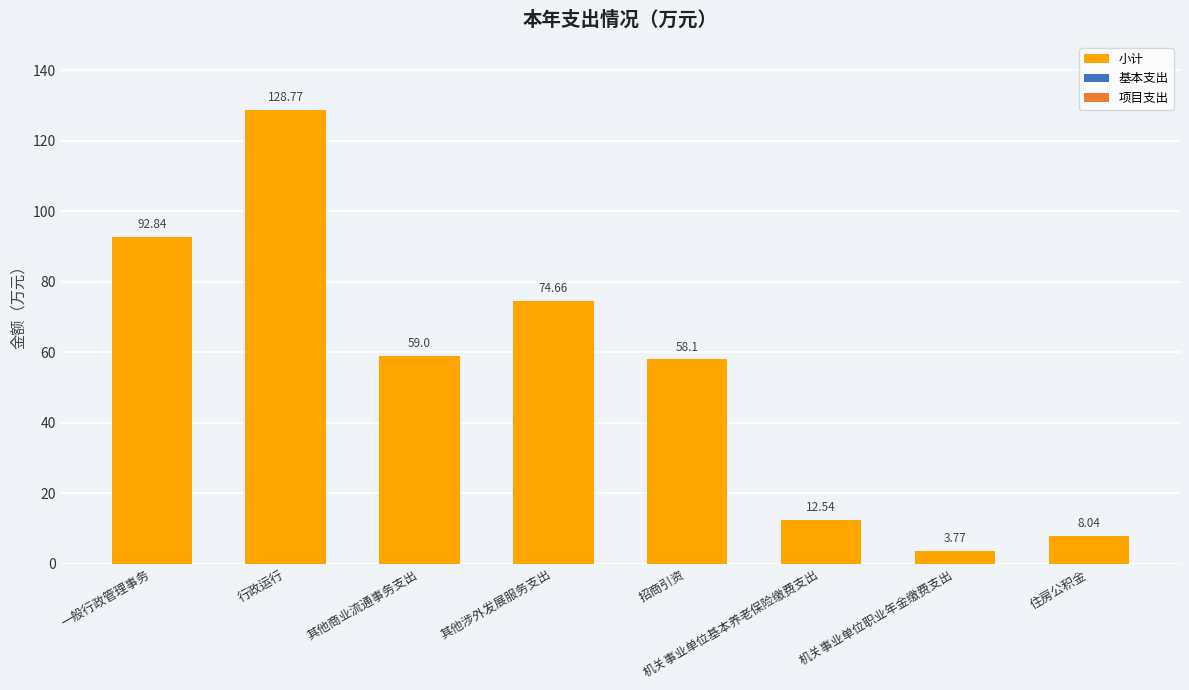

List the labels in order of value, smallest first.

机关事业单位职业年金缴费支出, 住房公积金, 机关事业单位基本养老保险缴费支出, 招商引资, 其他商业流通事务支出, 其他涉外发展服务支出, 一般行政管理事务, 行政运行